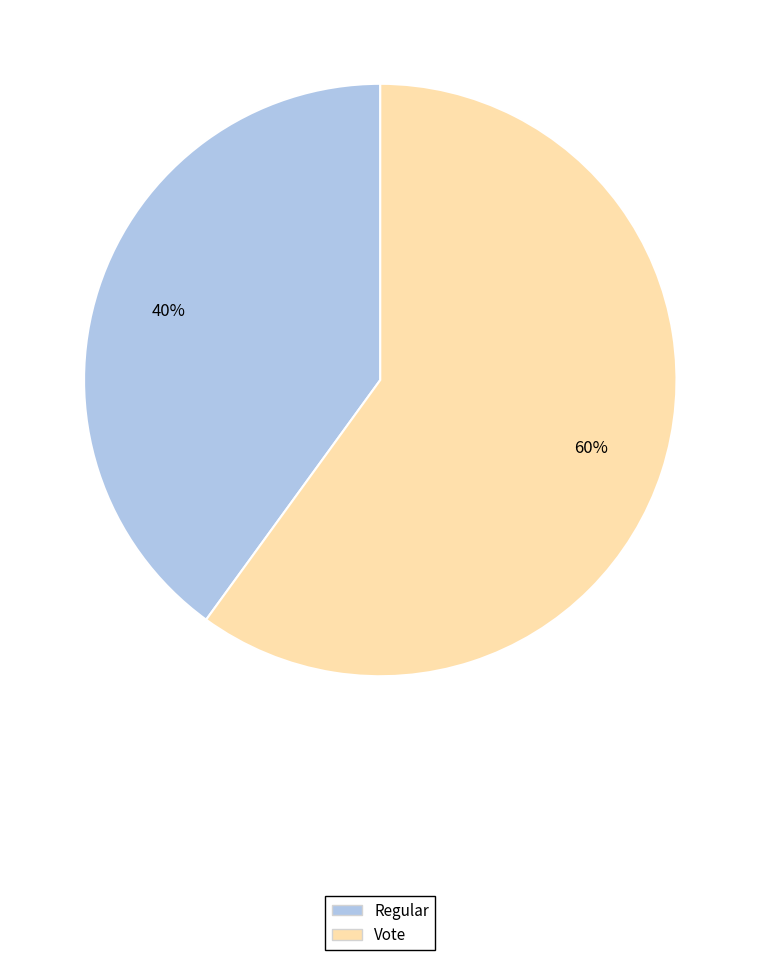

To the nearest percent, what is the average slice percentage?

50%